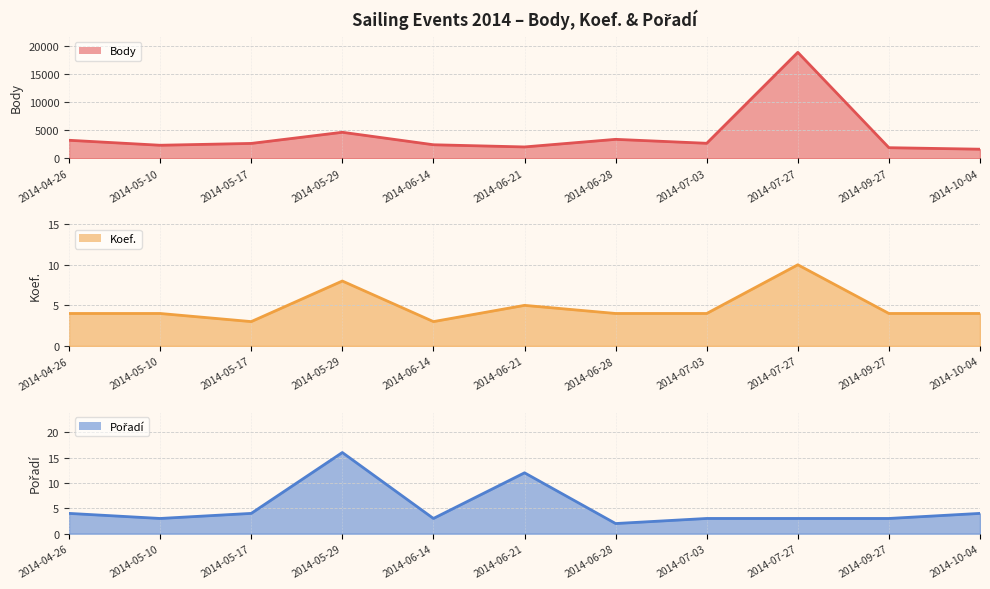

Reading left to right, list all the values displayed in this chart.

Body line: 2014-04-26=3200	2014-05-10=2312	2014-05-17=2637	2014-05-29=4625	2014-06-14=2400	2014-06-21=2010	2014-06-28=3365	2014-07-03=2661	2014-07-27=18887	2014-09-27=1876	2014-10-04=1608
Koef. line: 2014-04-26=4	2014-05-10=4	2014-05-17=3	2014-05-29=8	2014-06-14=3	2014-06-21=5	2014-06-28=4	2014-07-03=4	2014-07-27=10	2014-09-27=4	2014-10-04=4
Pořadí line: 2014-04-26=4	2014-05-10=3	2014-05-17=4	2014-05-29=16	2014-06-14=3	2014-06-21=12	2014-06-28=2	2014-07-03=3	2014-07-27=3	2014-09-27=3	2014-10-04=4